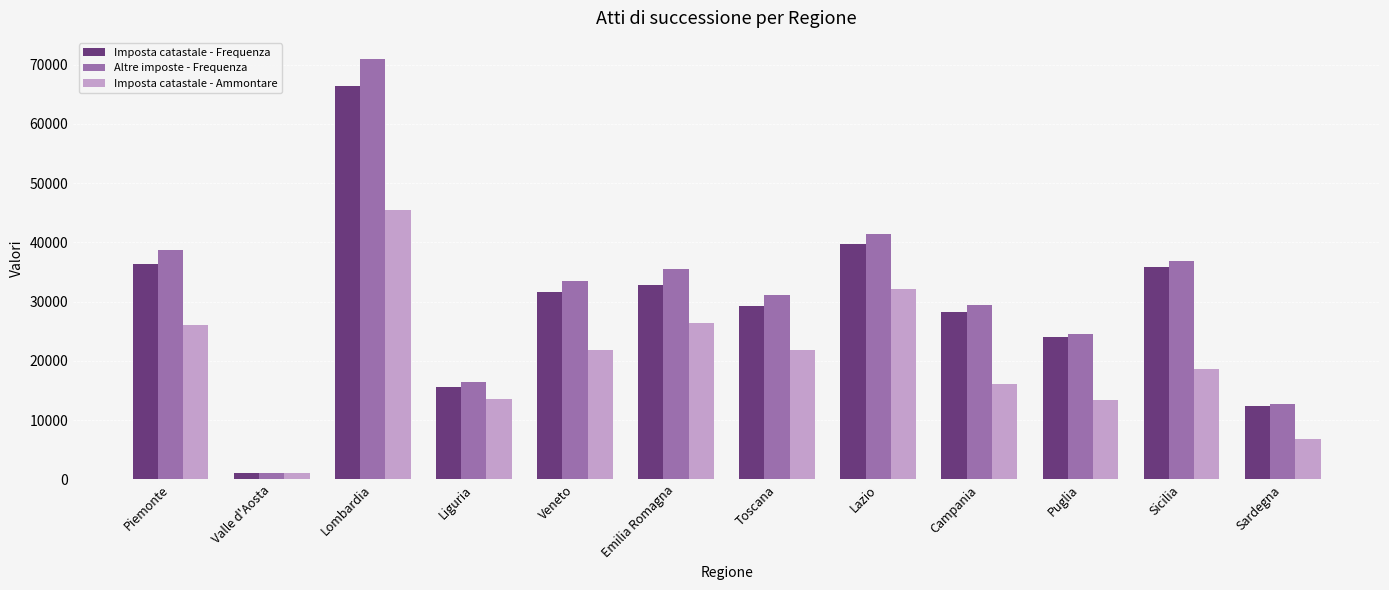

At which category is the sum across all series the highest?

Lombardia